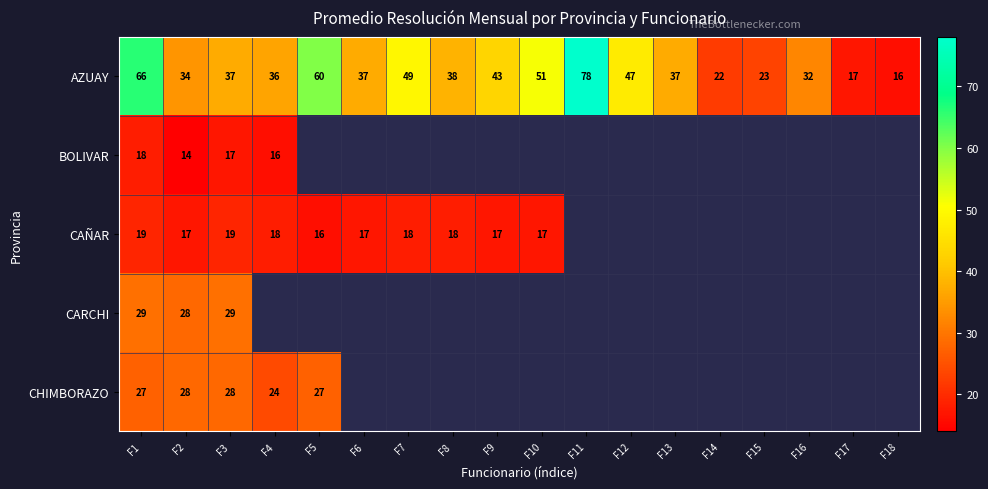

Is it true that BOLIVAR equals 16 at F4?

True